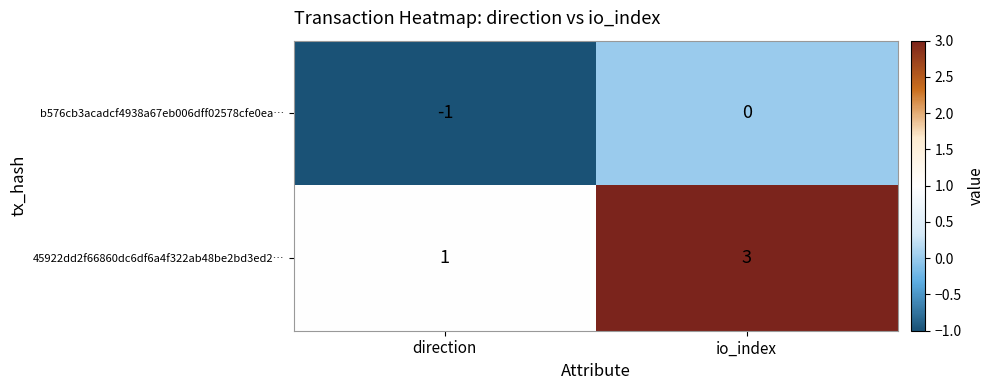

What is the greatest value displayed?

3